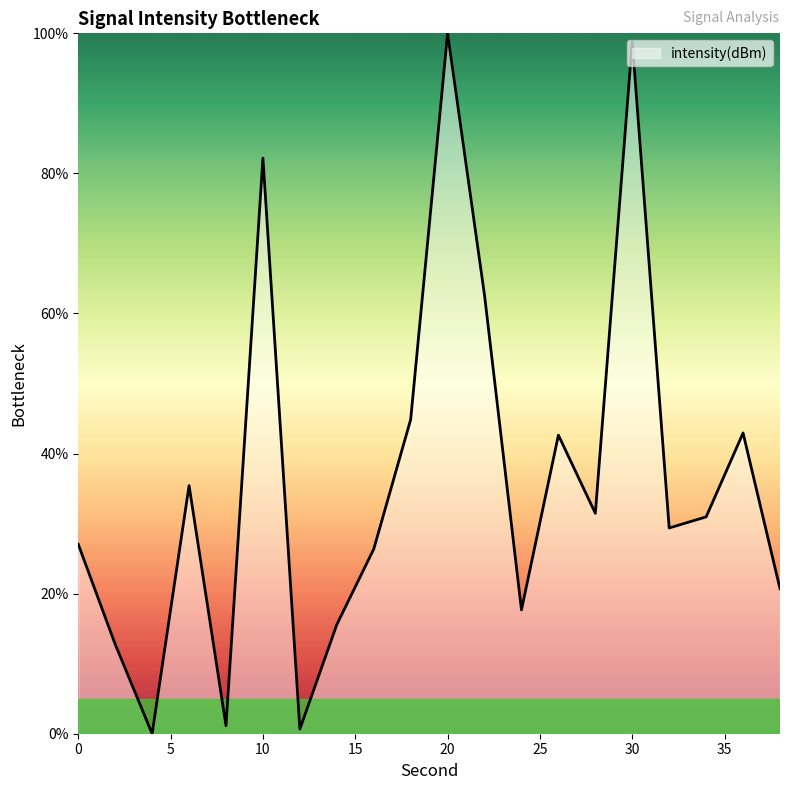

True or false: there are more than 2 points higher than both neighbors.

True